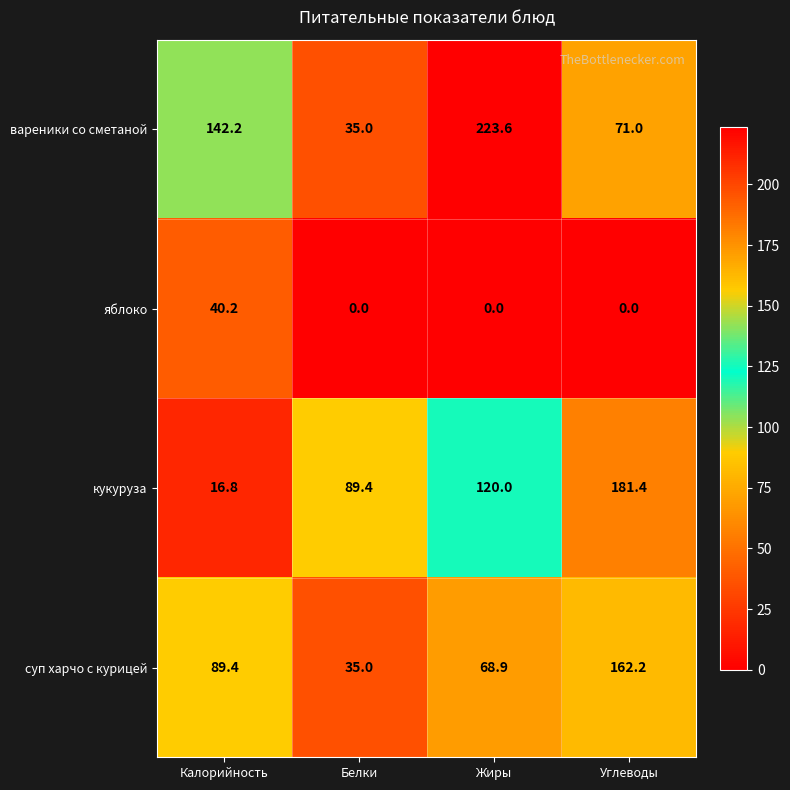

What is the total value across all series at Калорийность?

288.6